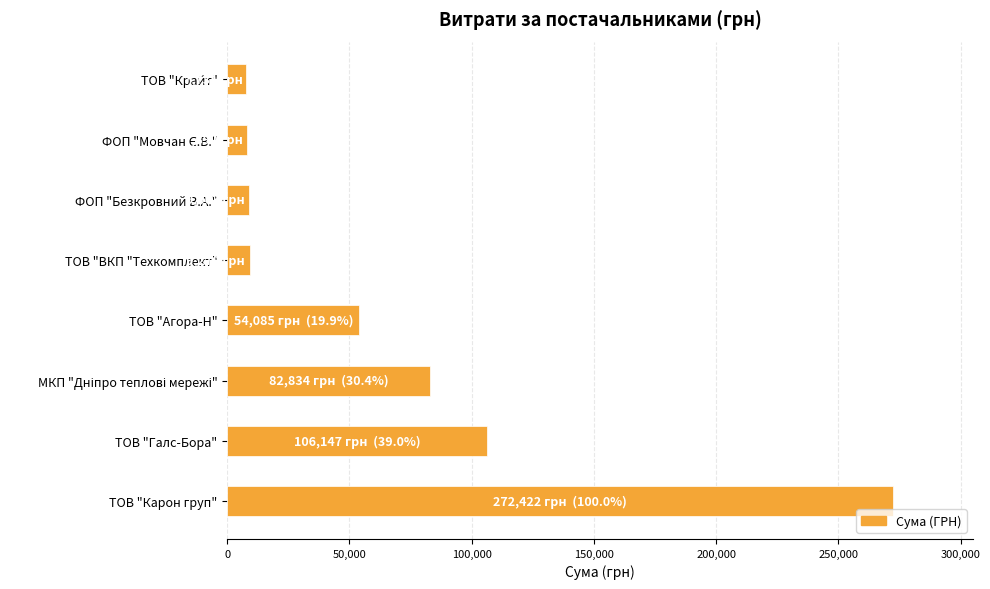

Where is the data nearest to the value 140076?

ТОВ "Галс-Бора"